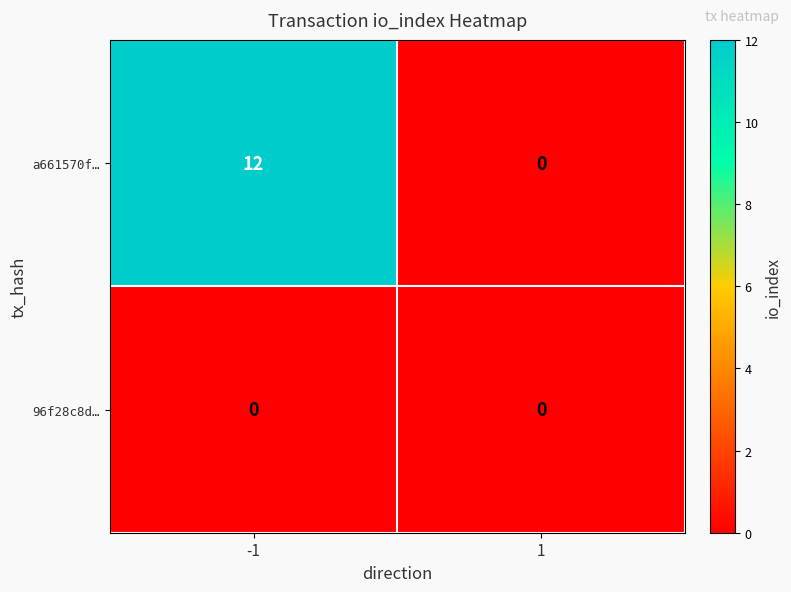

Between -1 and 1, which series saw the biggest shift?

a661570f…